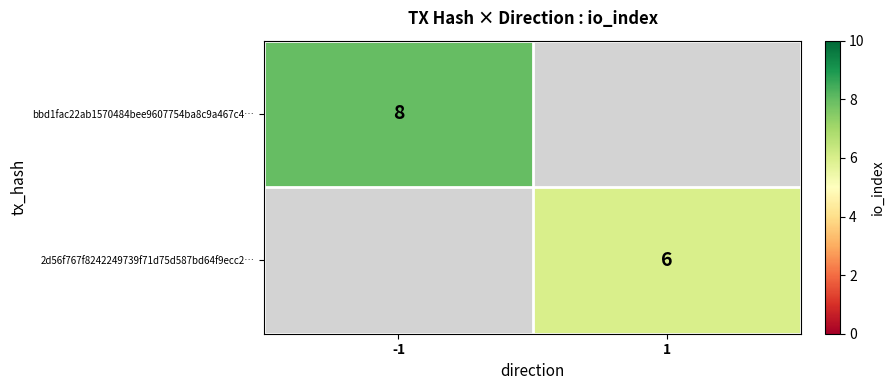

The bbd1fac22ab1570484bee9607754ba8c9a467c4… series shows 8 at -1. True or false?

True